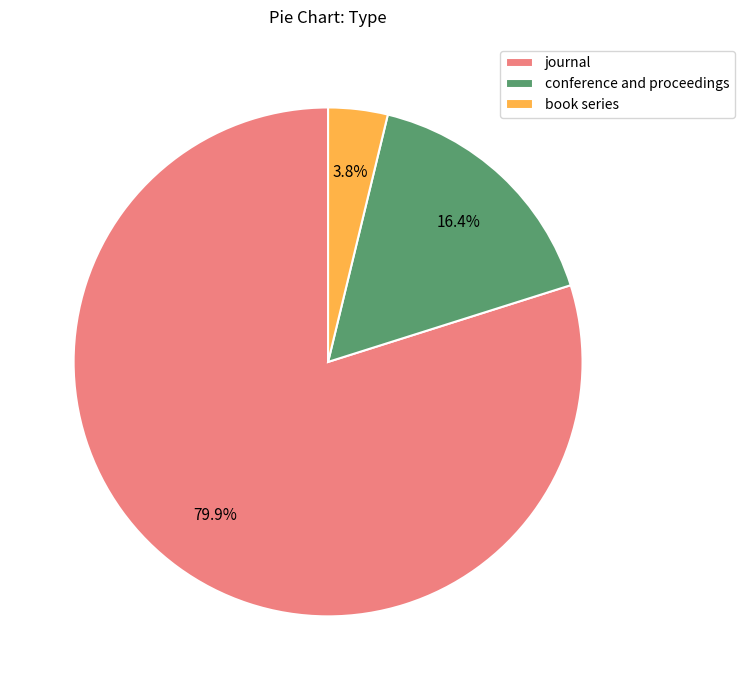

Is there any slice that represents more than half of the pie?

Yes